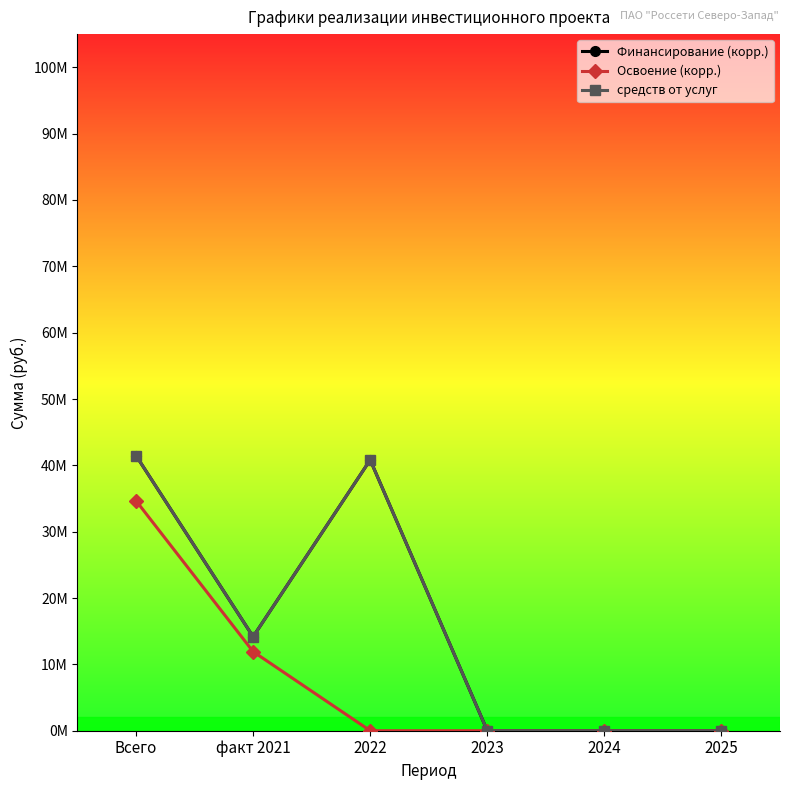

What is the total value across all series at Всего?

117598893